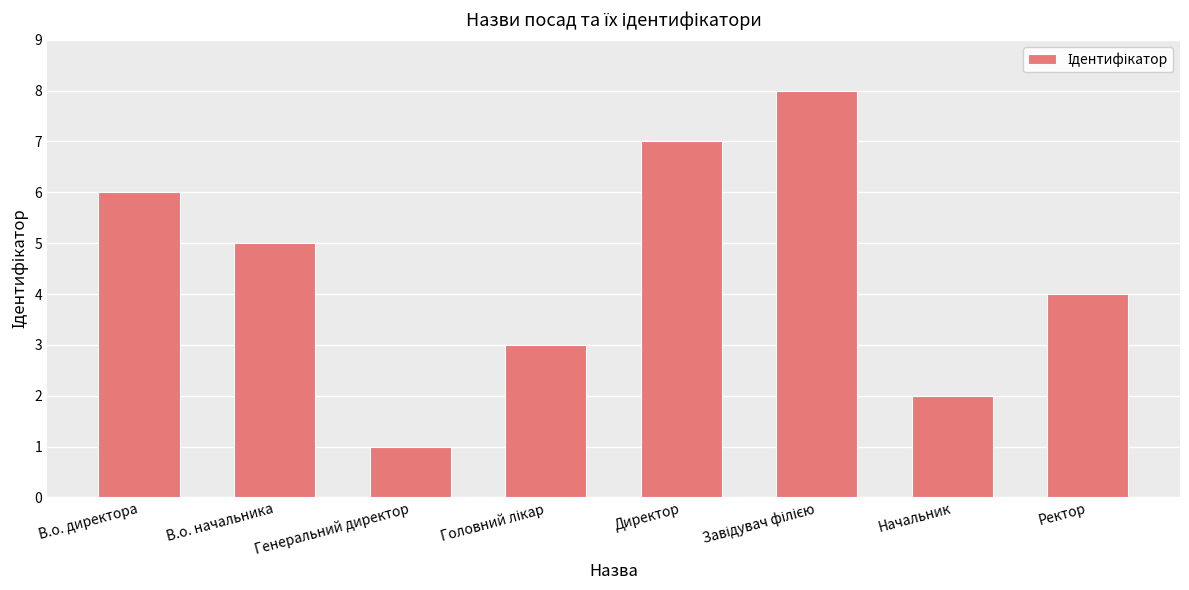

What is the sum of all values?

36